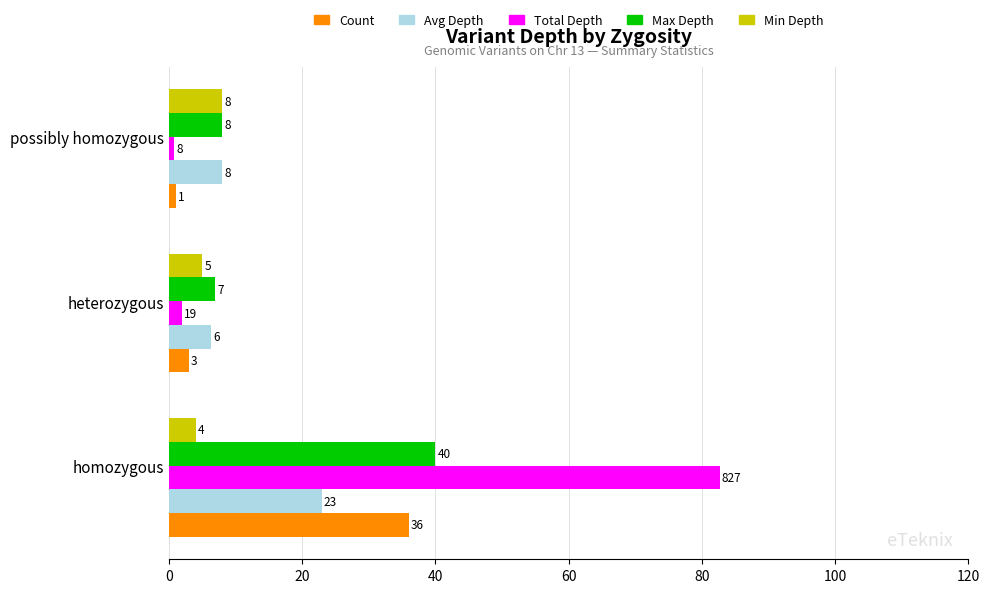

What are all the series names shown in the legend?

Count, Avg Depth, Total Depth, Max Depth, Min Depth